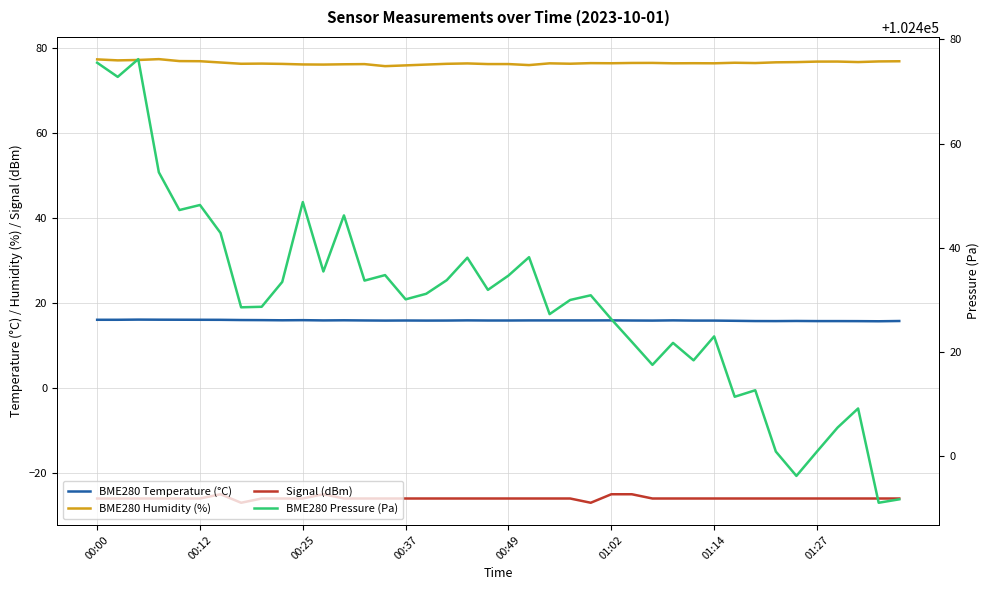

True or false: Signal (dBm) and BME280 Pressure (Pa) intersect in this chart.

False